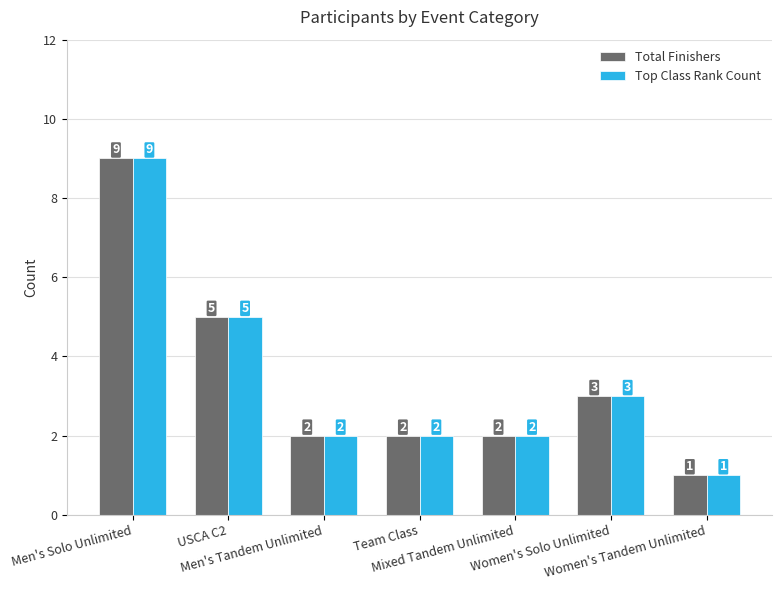

What is the sum of the Top Class Rank Count values at Team Class and Men's Tandem Unlimited?

4